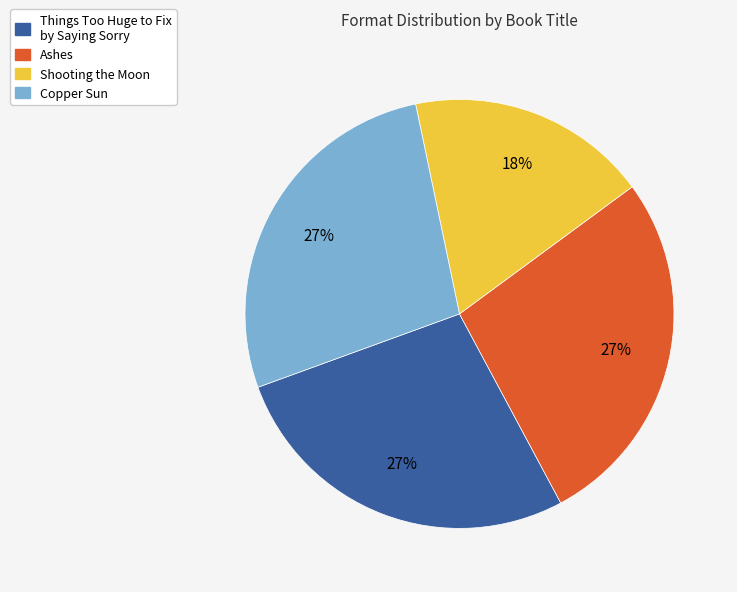

What is the smallest slice in the pie chart?

Shooting the Moon